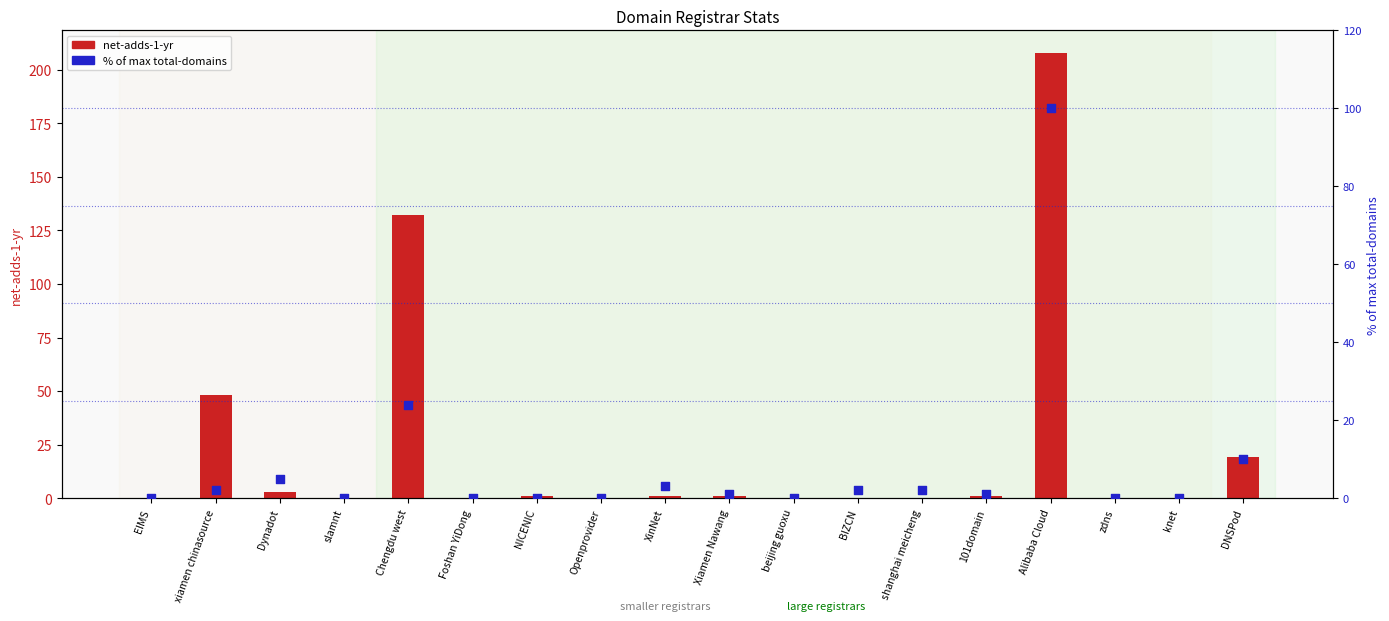

Which series has the largest total across all categories?

net-adds-1-yr